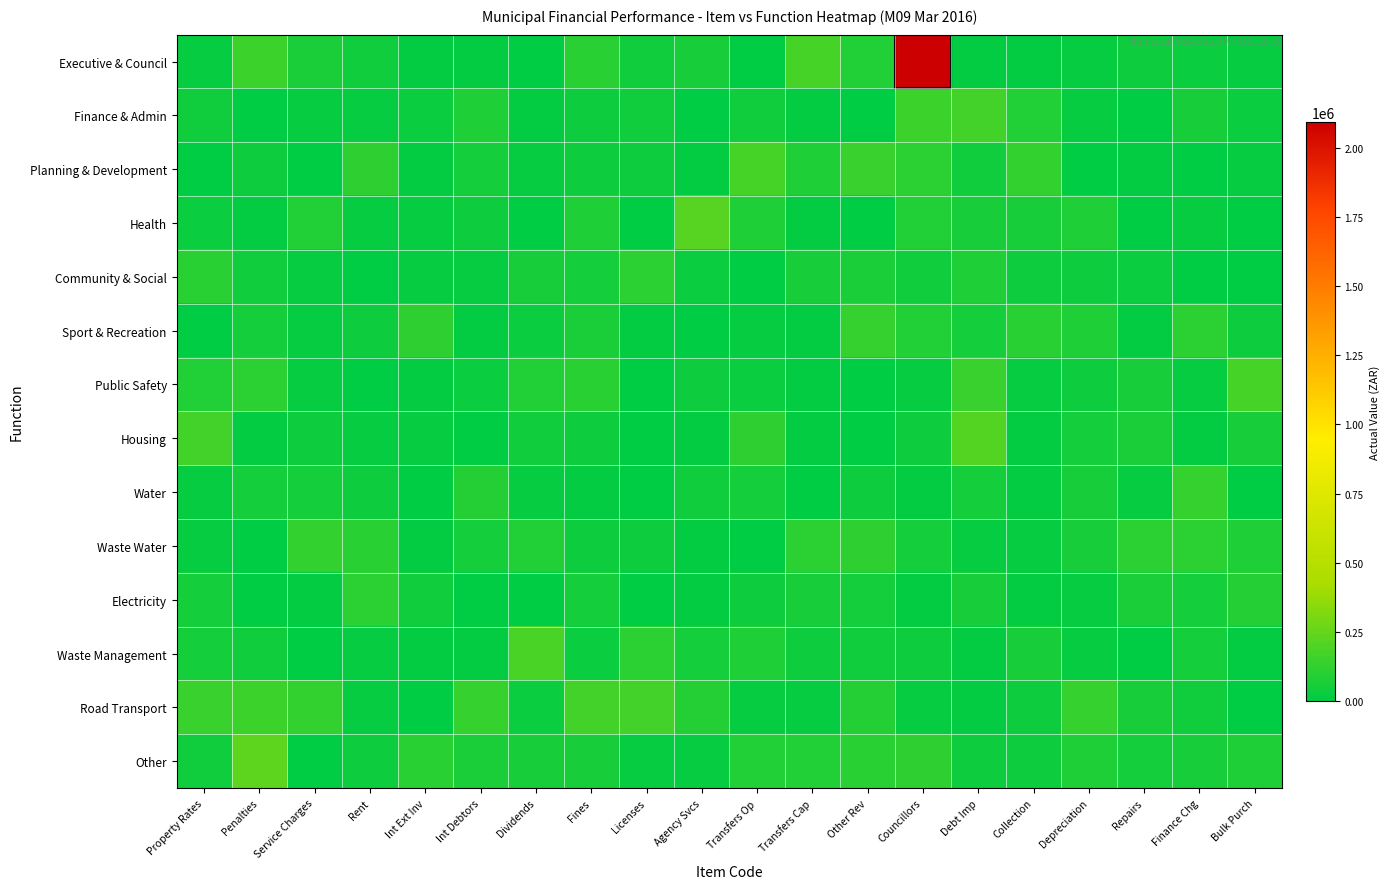

At how many categories does at least one series exceed 20894?

20